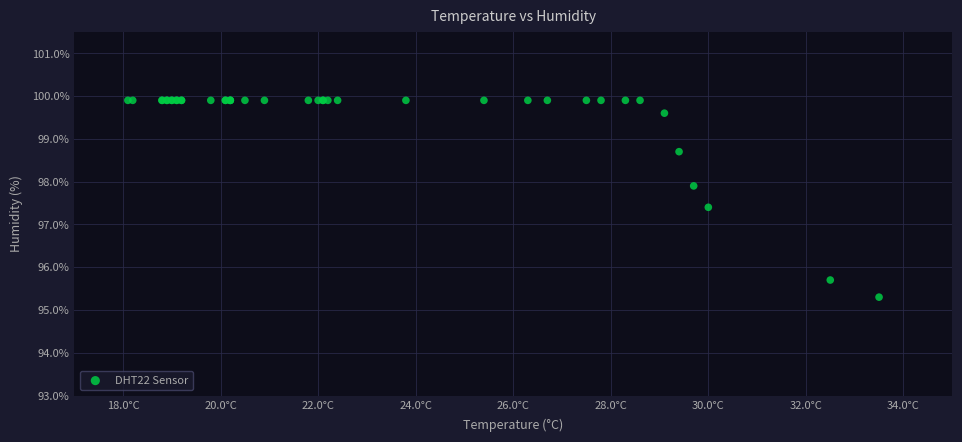

What Y value in the scatter plot is closest to 97?

97.4